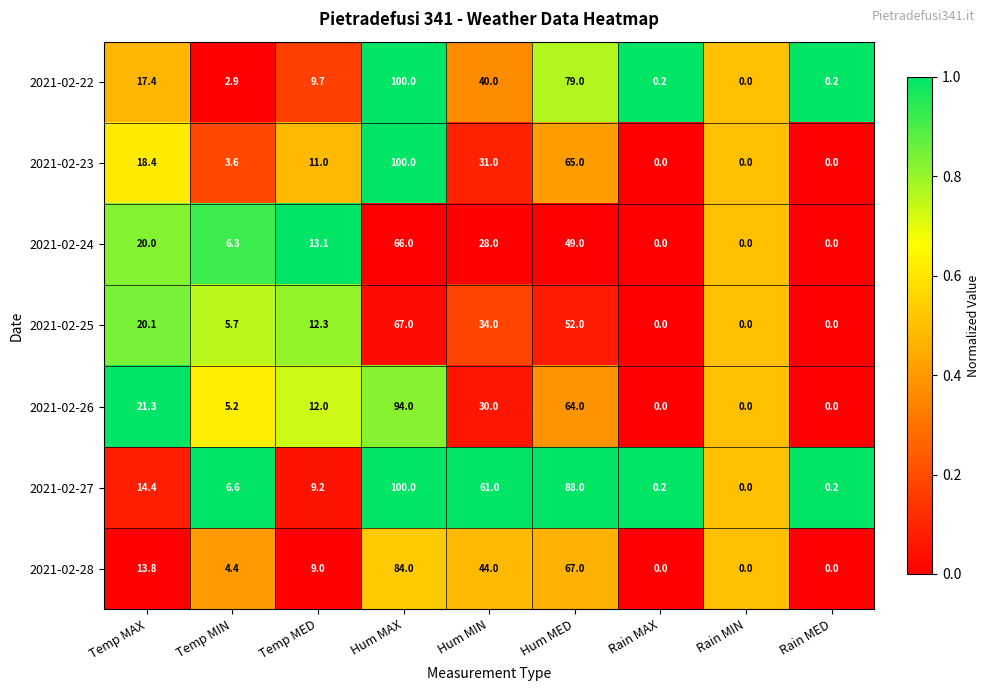

What is the total value across all series at Rain MAX?

0.4